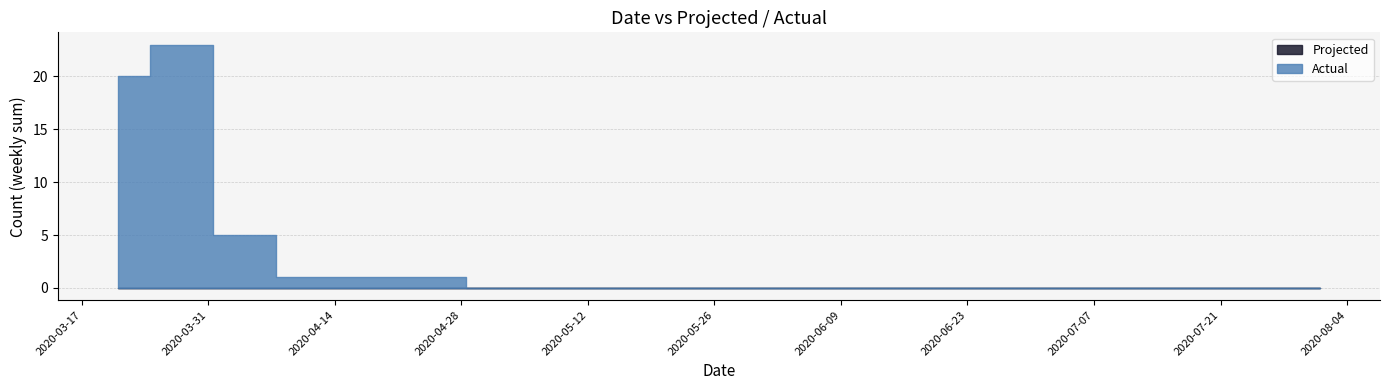

Rank the categories by Projected value from lowest to highest.

2020-03-21, 2020-03-28, 2020-04-04, 2020-04-11, 2020-04-18, 2020-04-25, 2020-05-02, 2020-05-09, 2020-05-16, 2020-05-23, 2020-05-30, 2020-06-06, 2020-06-13, 2020-06-20, 2020-06-27, 2020-07-04, 2020-07-11, 2020-07-18, 2020-07-25, 2020-08-01